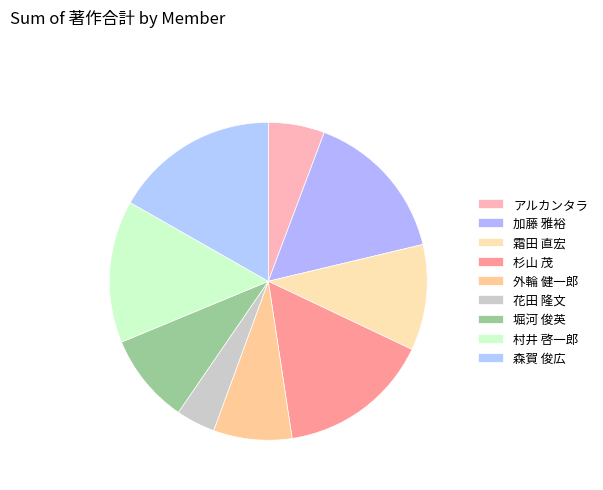

Combined, do 森賀 俊広 and 堀河 俊英 account for over 50%?

No